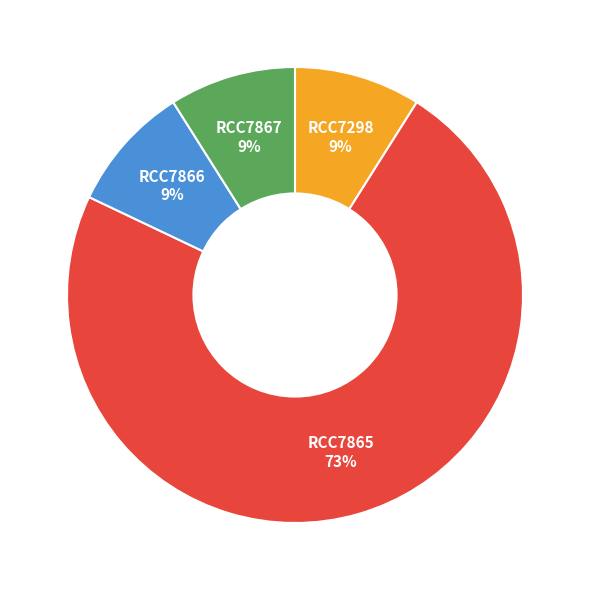

Is there any slice that represents more than half of the pie?

Yes